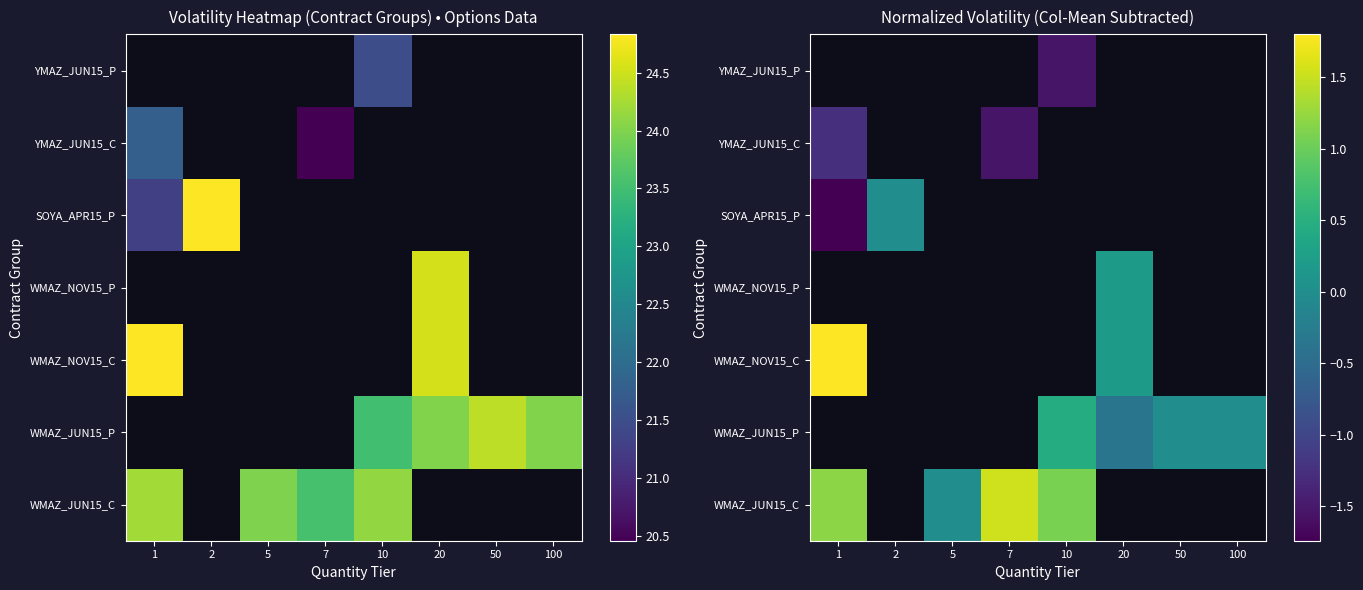

How many values in YMAZ_JUN15_P are below zero?

1